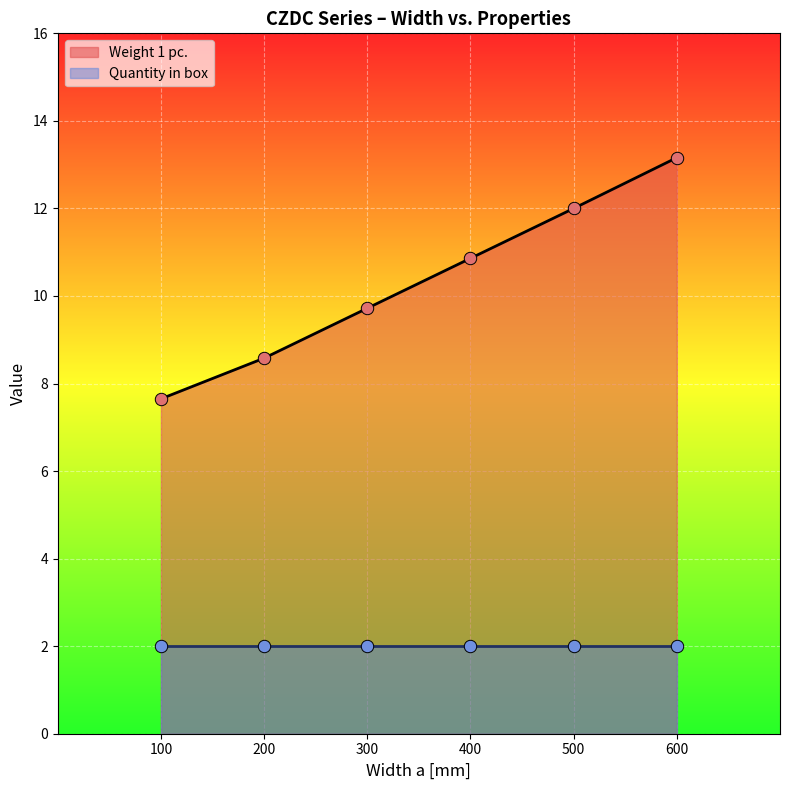

What is the change in value from 400 to 500?

+1.1